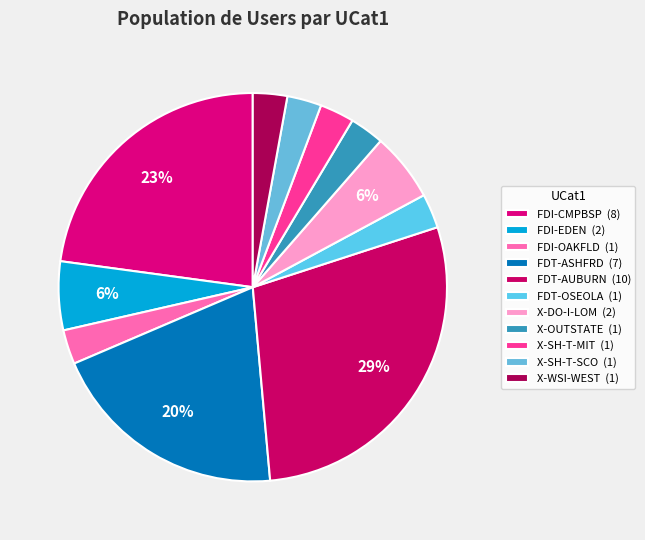

Does any single category account for the majority?

No